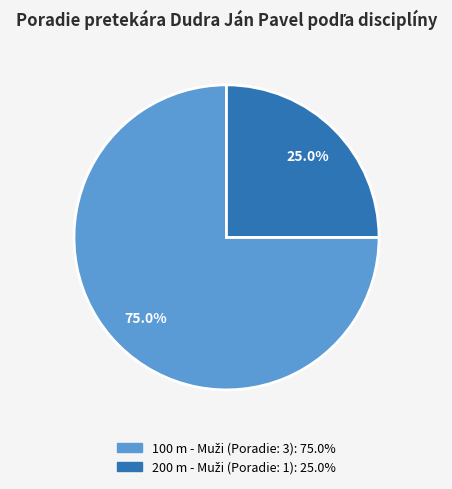

Is there a majority slice in this chart?

Yes